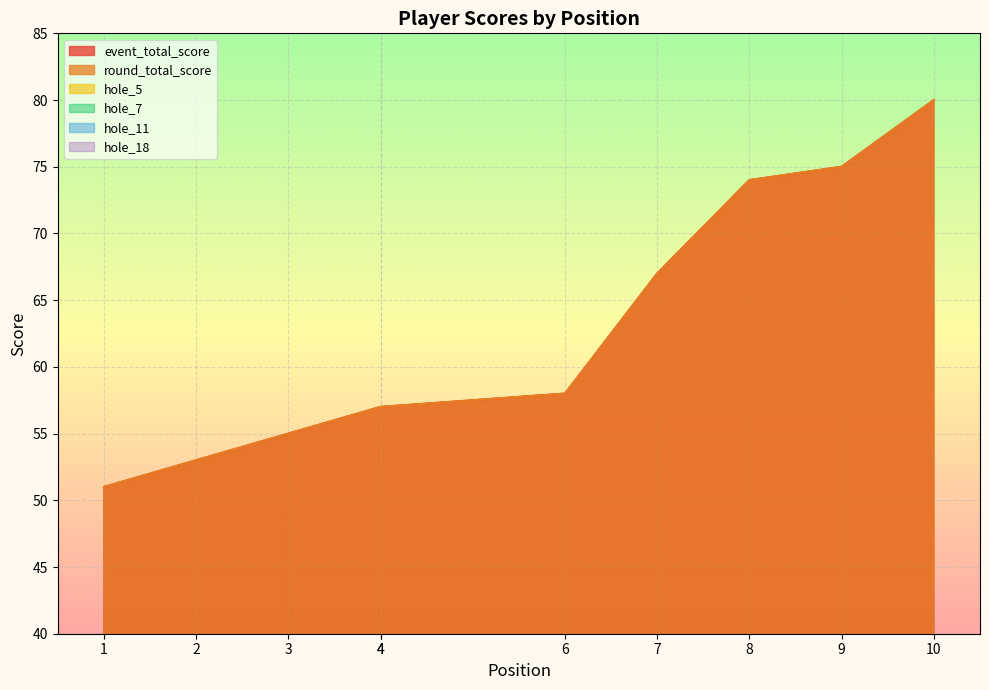

Rank the series at 3 from highest to lowest value.

event_total_score, round_total_score, hole_5, hole_18, hole_7, hole_11